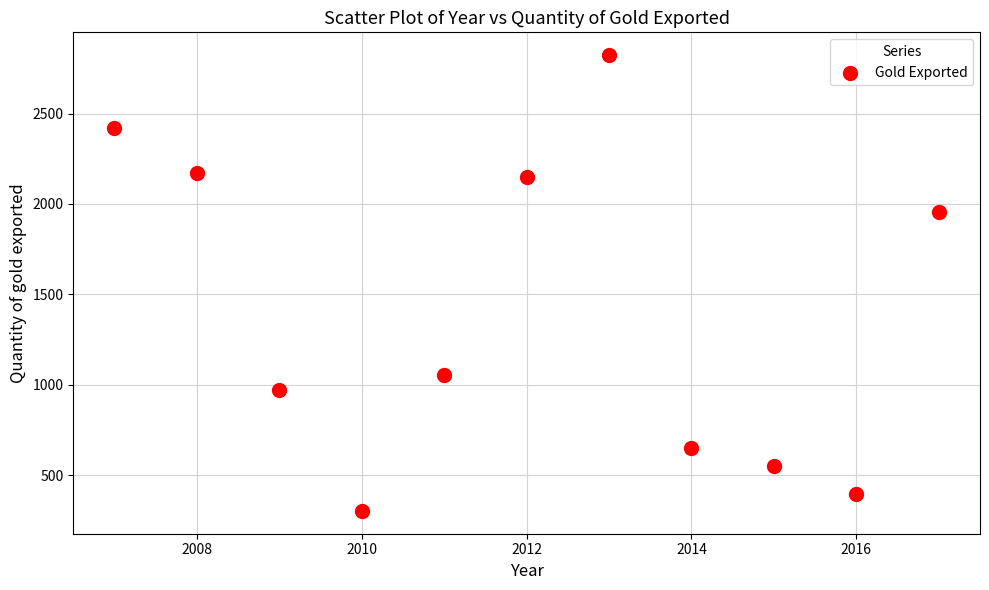

What is the range of Y values (max minus min)?

2521.4